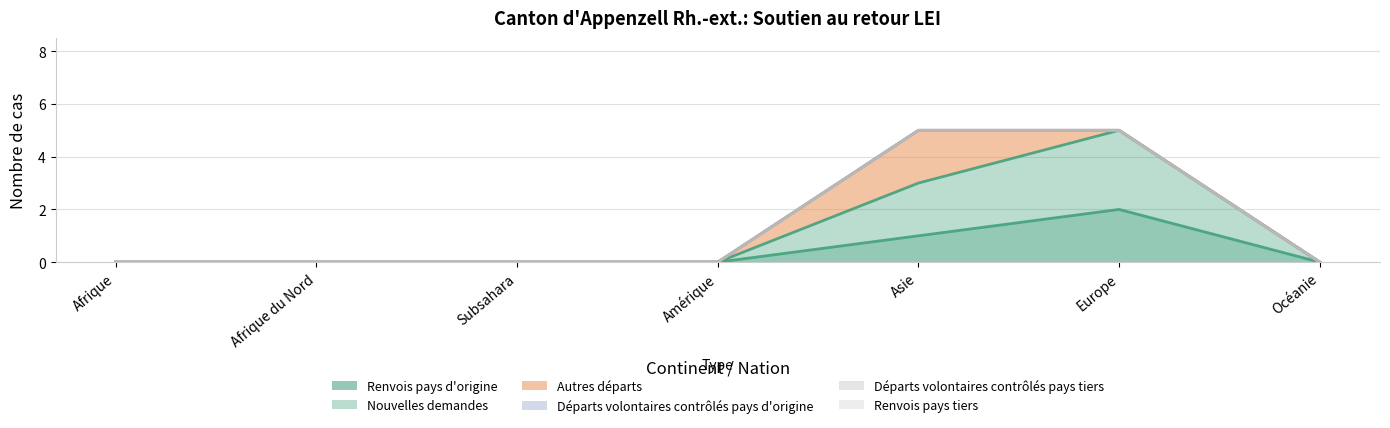

What is the label of the 2nd point from the right?

Europe